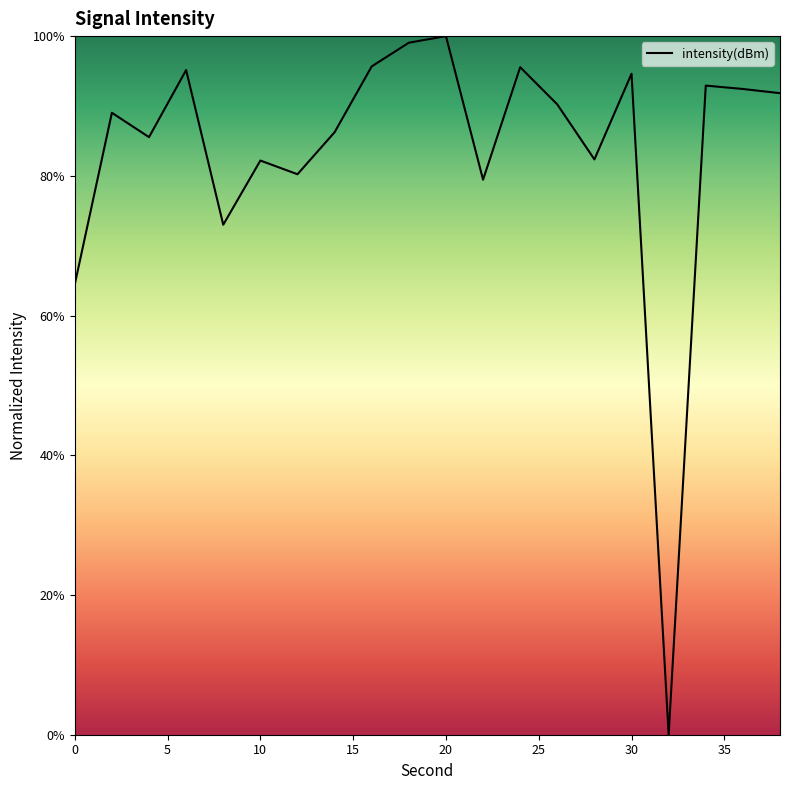

What is the greatest value displayed?

100.0